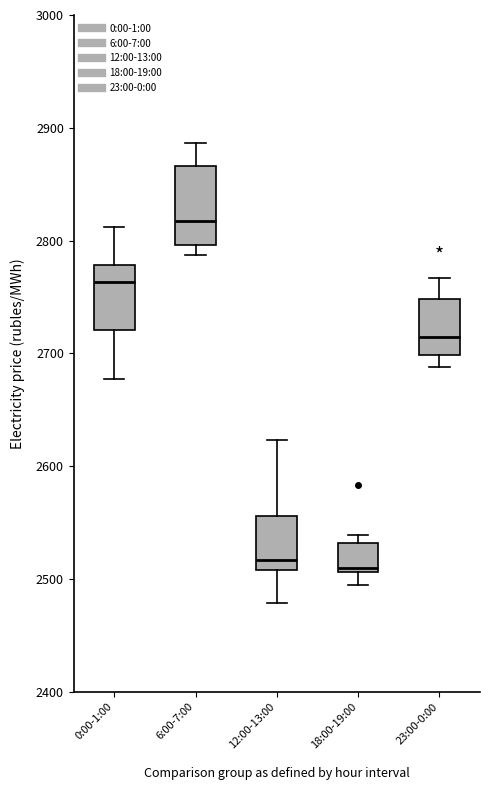

Reading left to right, read every box against the y-axis: the position of its median line, the range the box covers, and the ends of its whiskers. The values are not printed on the chart, so give them approximately, as read against the axis.

0:00-1:00: median 2760, box 2720 to 2780, whiskers 2680 to 2810
6:00-7:00: median 2820, box 2800 to 2870, whiskers 2790 to 2890
12:00-13:00: median 2520, box 2510 to 2560, whiskers 2480 to 2620
18:00-19:00: median 2510 (just above the box's lower edge), box 2510 to 2530, whiskers 2490 to 2540
23:00-0:00: median 2710, box 2700 to 2750, whiskers 2690 to 2770